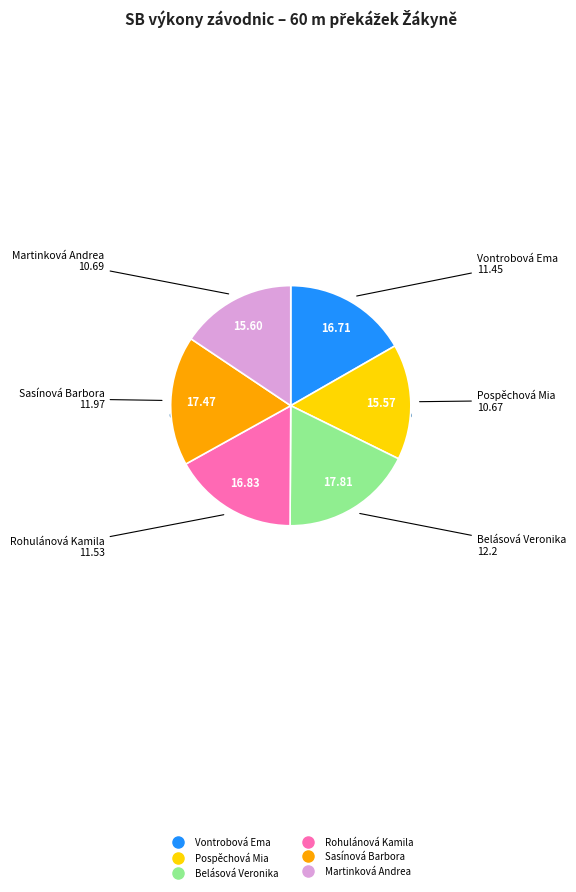

Is it true that Vontrobová Ema is 2% of the pie?

False